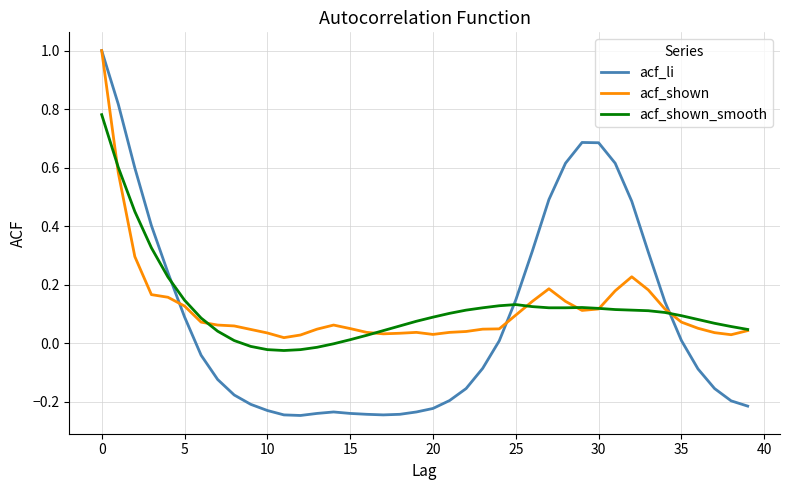

Which series has the widest spread of values?

acf_li